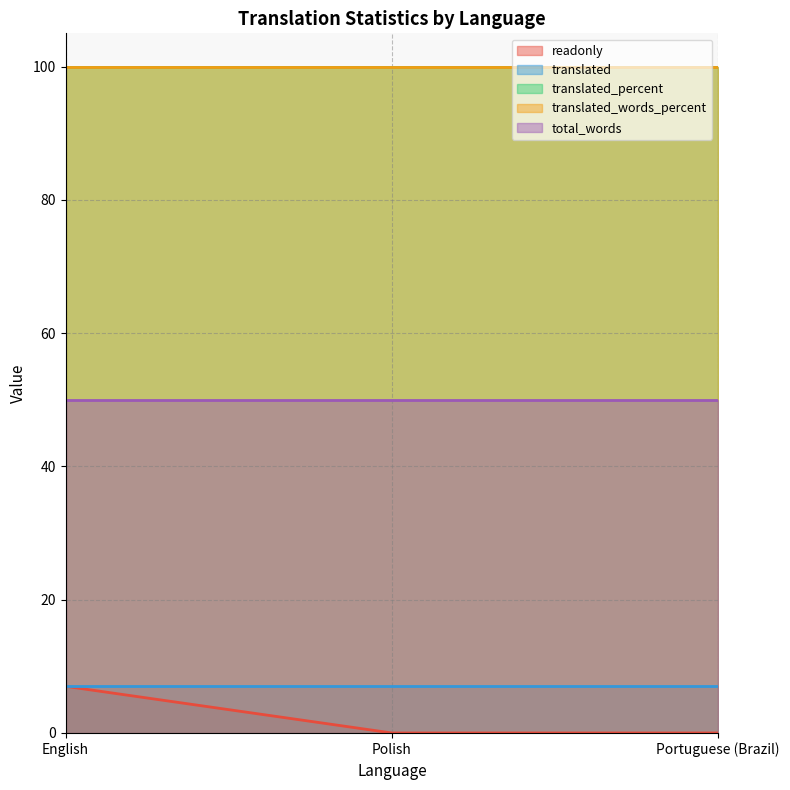

Reading left to right, what are all the values shown in this chart?

readonly: 7	0	0
translated: 7	7	7
translated_percent: 100	100	100
translated_words_percent: 100	100	100
total_words: 50	50	50